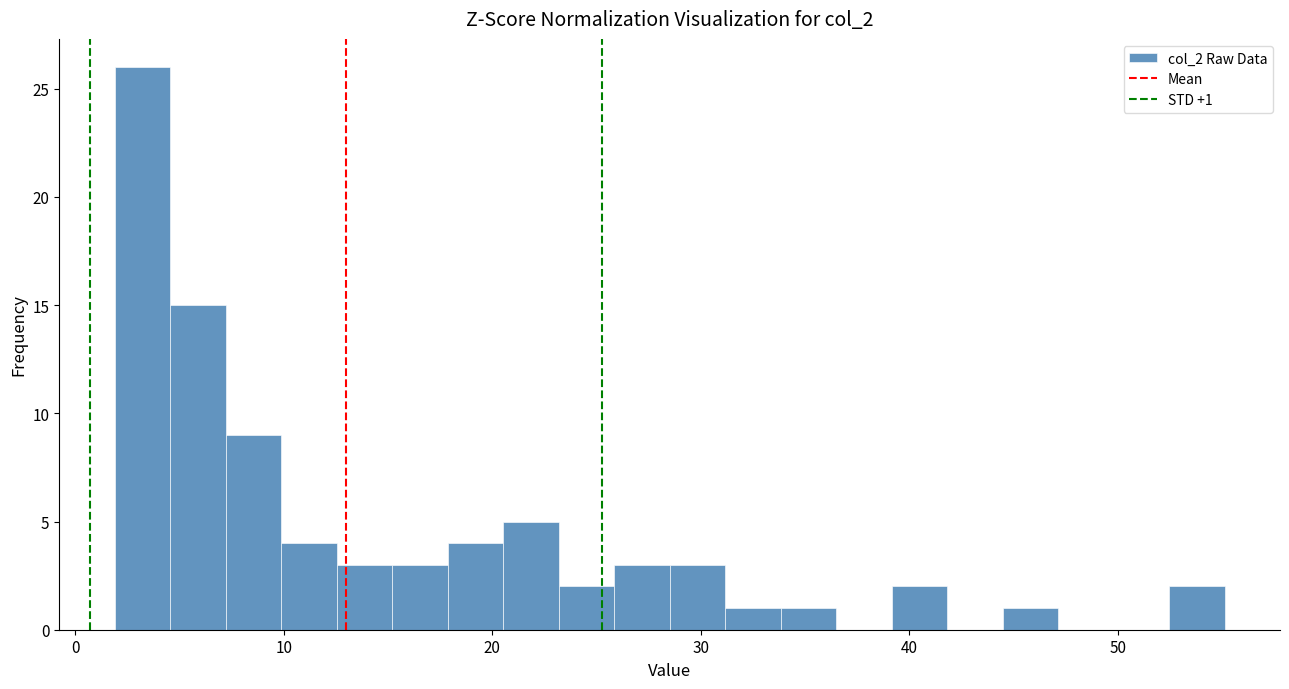

Read against the x-axis, roughly where is the centre of the tallest bar?

3